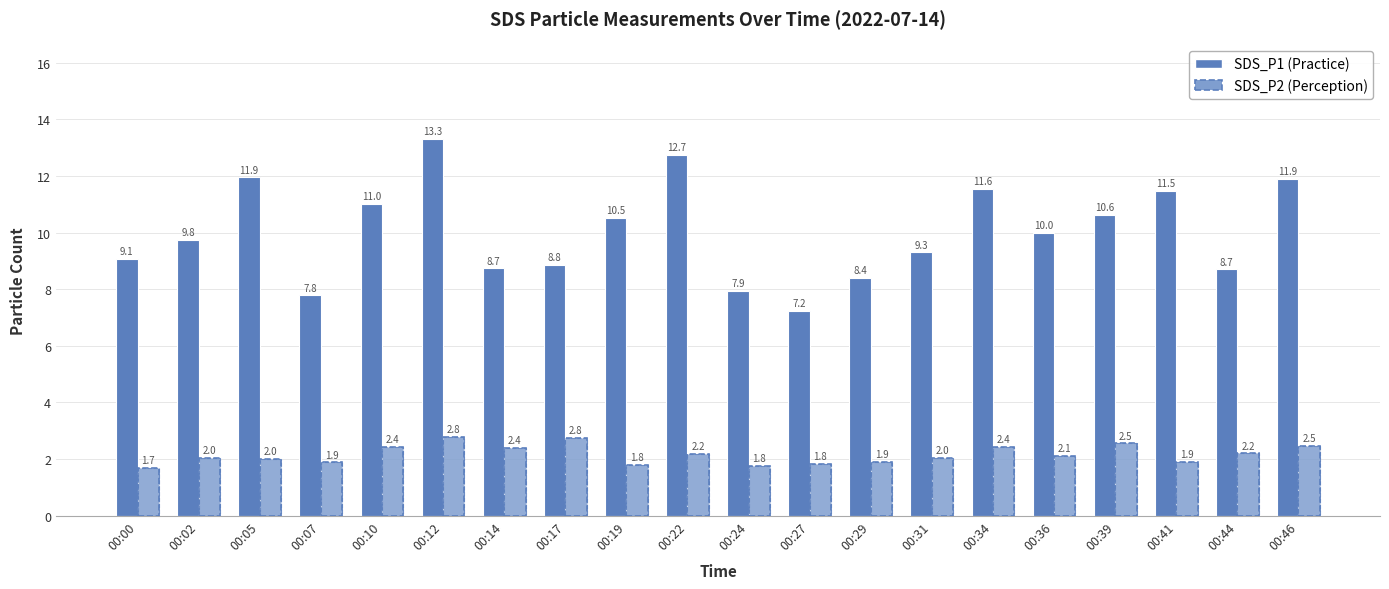

At how many categories does at least one series exceed 10?

9